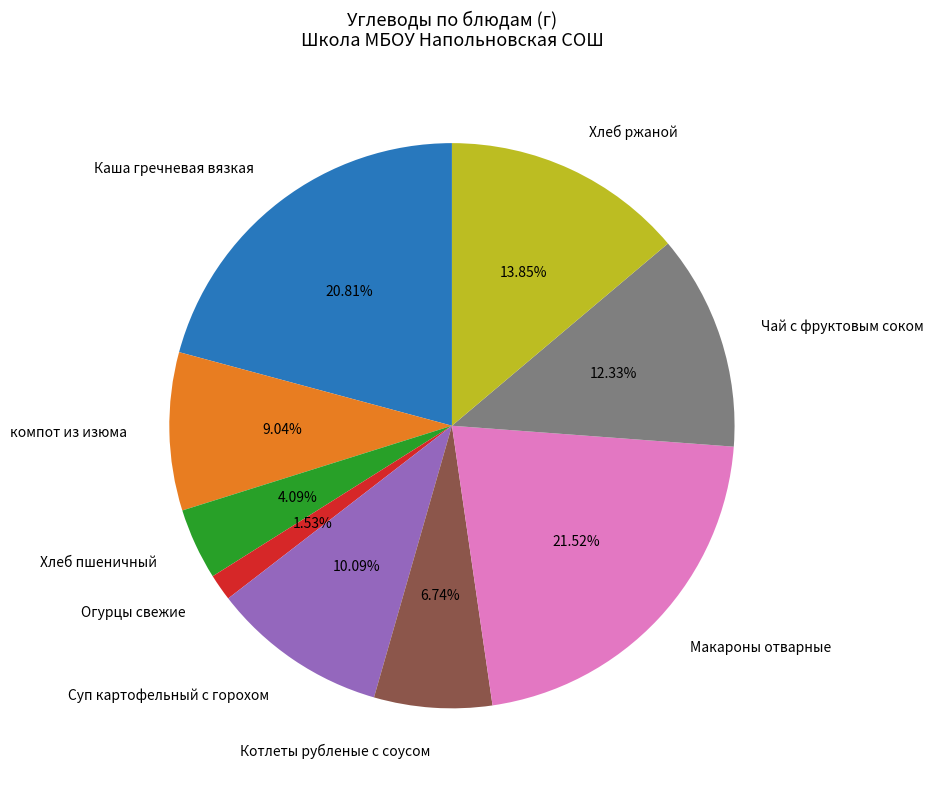

Combined, what portion of the pie is Суп картофельный с горохом and Каша гречневая вязкая?

30.9%